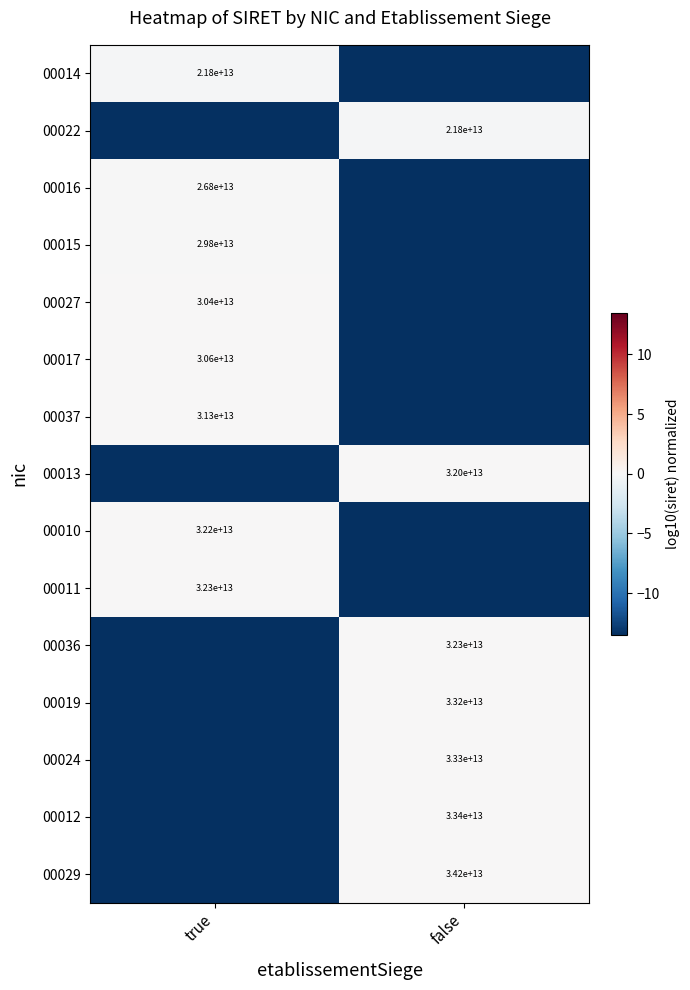

How many series are shown in this chart?

15